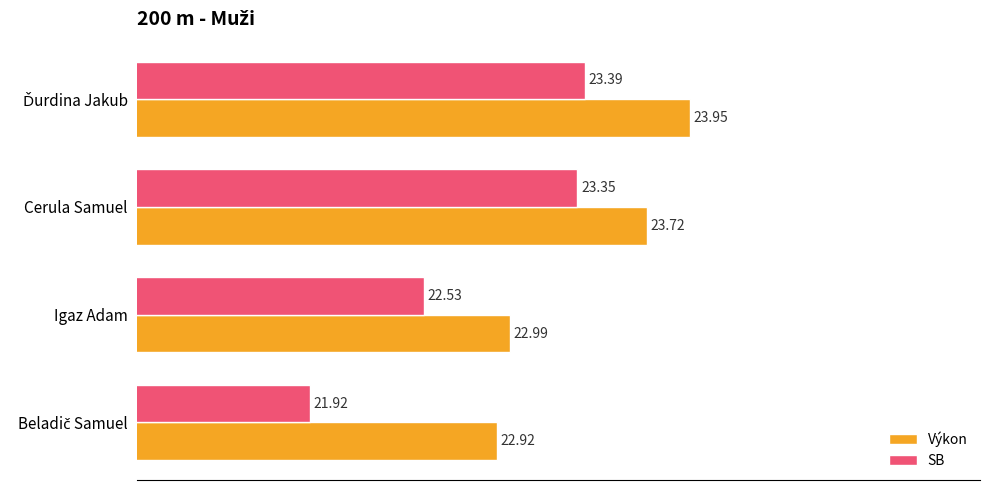

What is the difference between the second highest and second lowest values in the SB series?

0.8